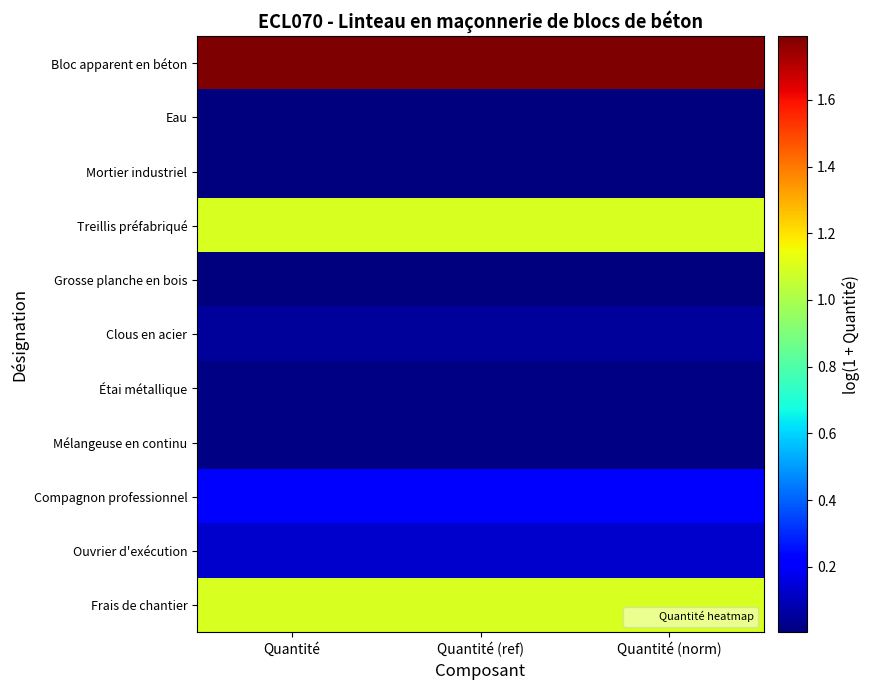

What is the spread (max minus min) of values at Quantité (norm)?

1.8